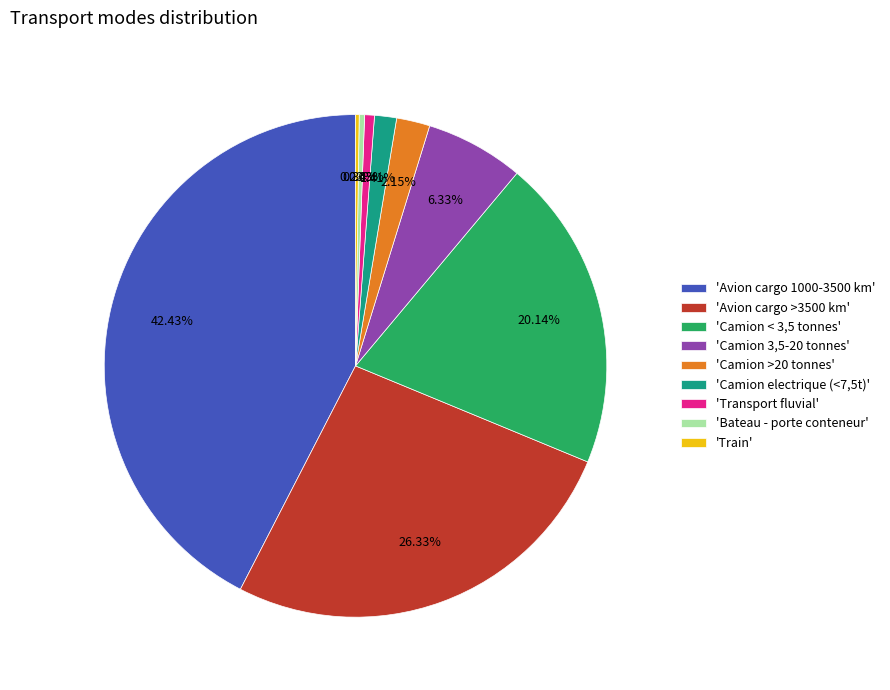

Is there any slice that represents more than half of the pie?

No